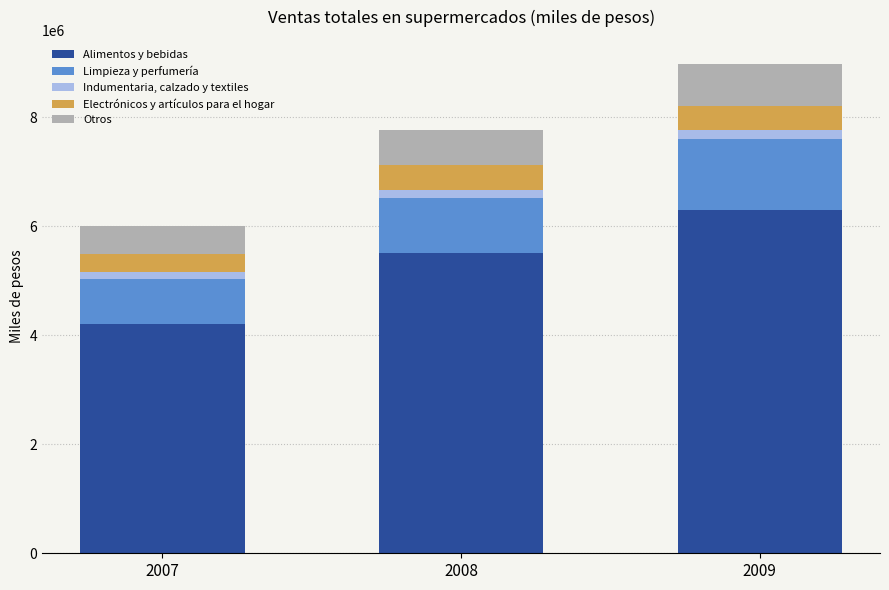

At which category is the sum across all series the highest?

2009